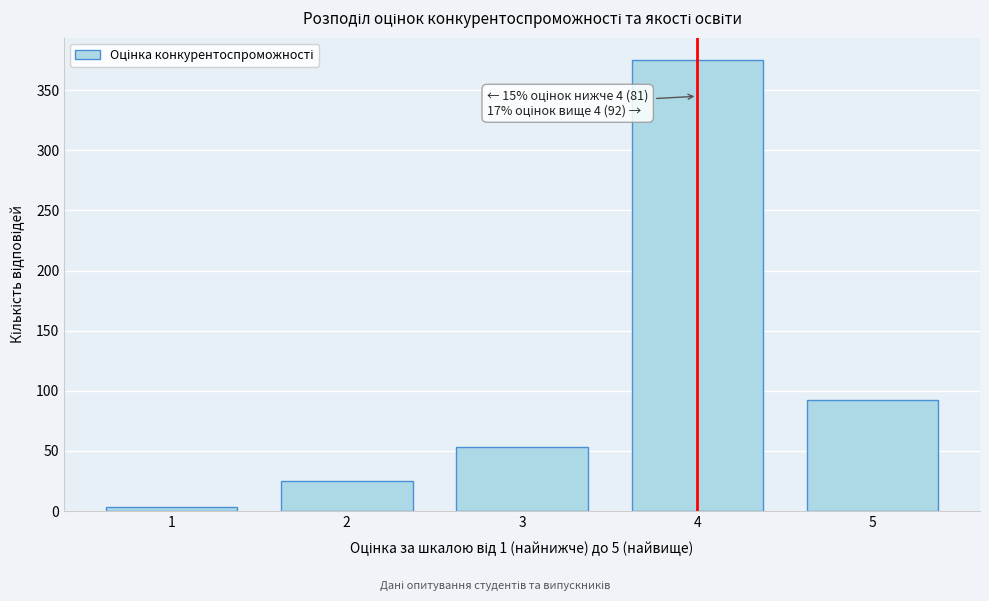

Reading left to right, extract all data points from this chart.

3	25	53	375	92